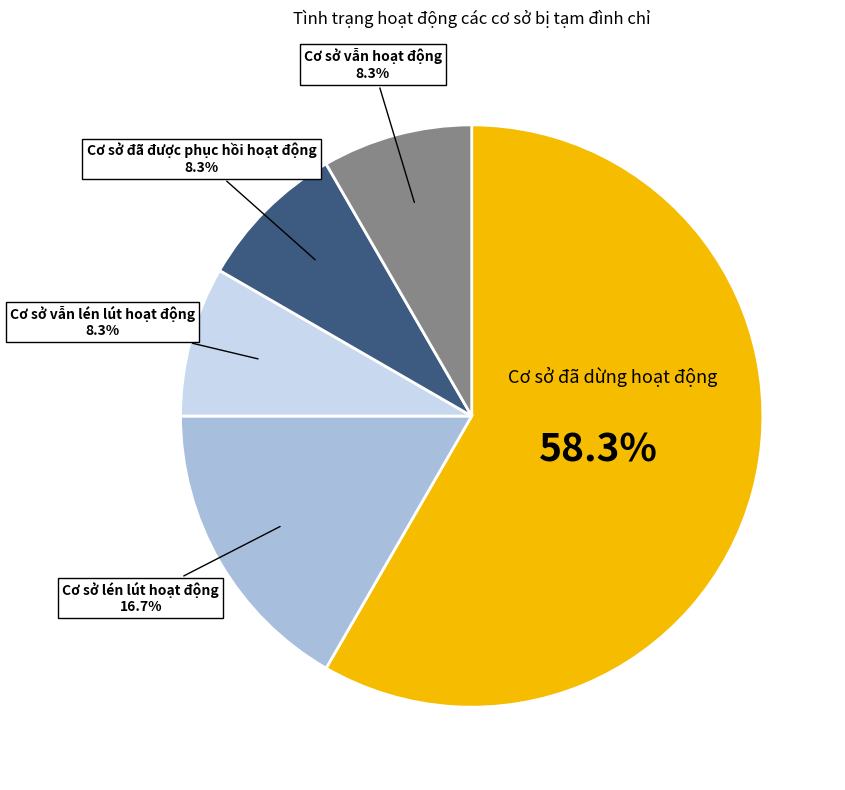

Is there a majority slice in this chart?

Yes